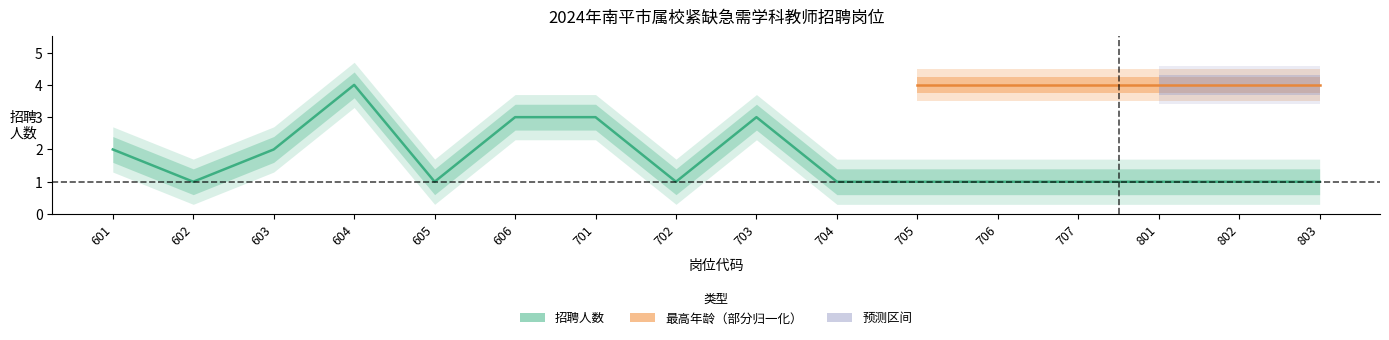

The chart shows a value of 3 at 701. True or false?

True